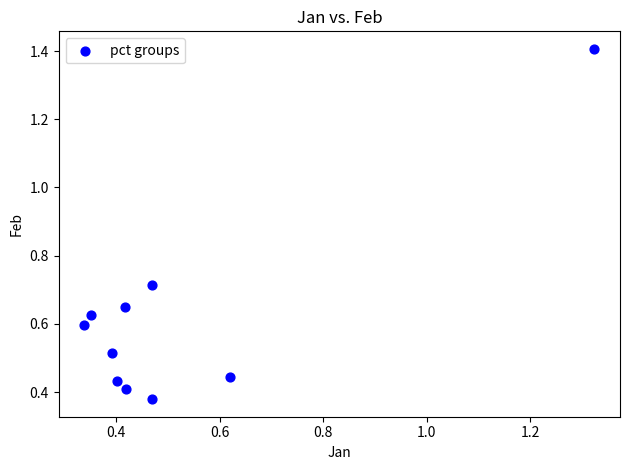

What is the range of X values (max minus min)?

1.0